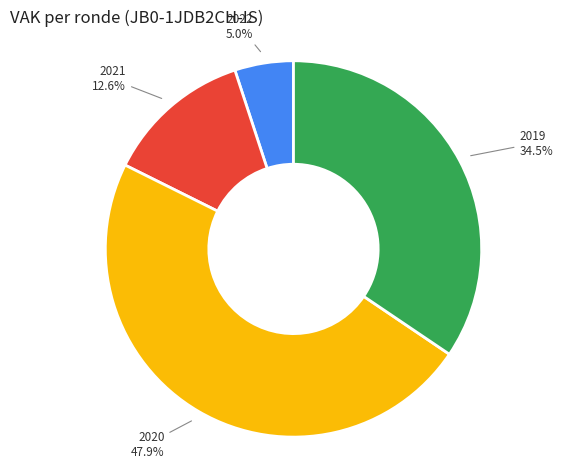

Does 2021 represent more than half of the total?

No